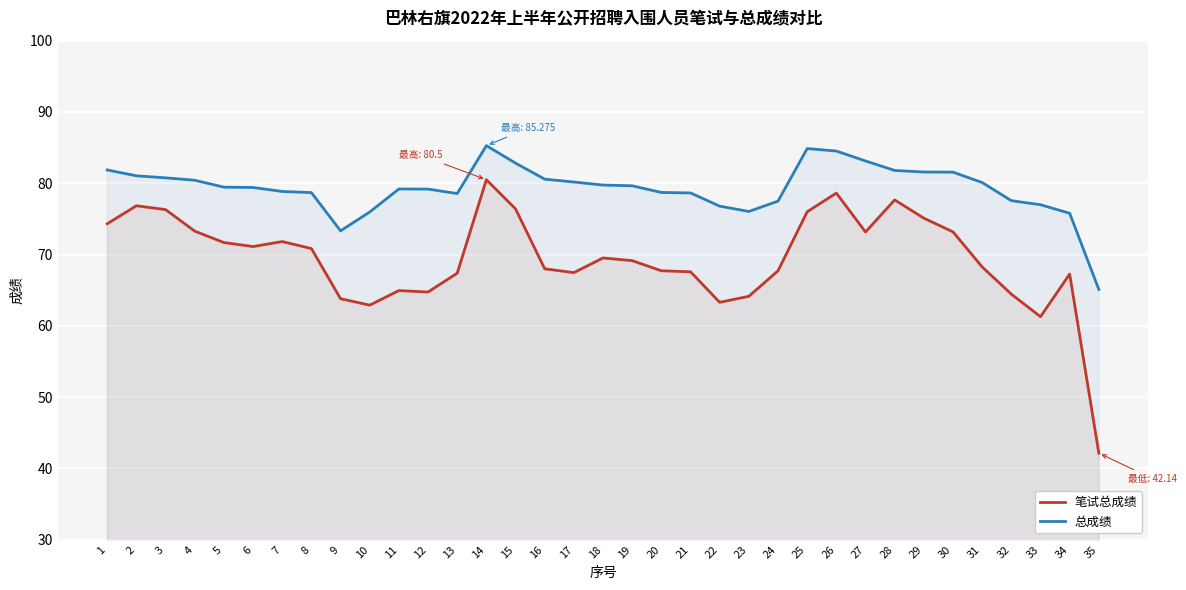

Reading left to right, what are all the values shown in this chart?

笔试总成绩: 1=74.3	2=76.8	3=76.3	4=73.3	5=71.7	6=71.1	7=71.8	8=70.8	9=63.8	10=62.9	11=64.9	12=64.7	13=67.4	14=80.5	15=76.4	16=68.0	17=67.5	18=69.5	19=69.1	20=67.7	21=67.6	22=63.3	23=64.1	24=67.7	25=76.0	26=78.6	27=73.2	28=77.7	29=75.1	30=73.2	31=68.3	32=64.4	33=61.3	34=67.3	35=42.1
总成绩: 1=81.9	2=81.0	3=80.8	4=80.4	5=79.5	6=79.4	7=78.8	8=78.7	9=73.3	10=76.0	11=79.2	12=79.2	13=78.6	14=85.3	15=82.8	16=80.6	17=80.2	18=79.7	19=79.6	20=78.7	21=78.6	22=76.8	23=76.0	24=77.5	25=84.9	26=84.5	27=83.1	28=81.8	29=81.6	30=81.6	31=80.1	32=77.6	33=77.0	34=75.8	35=65.1